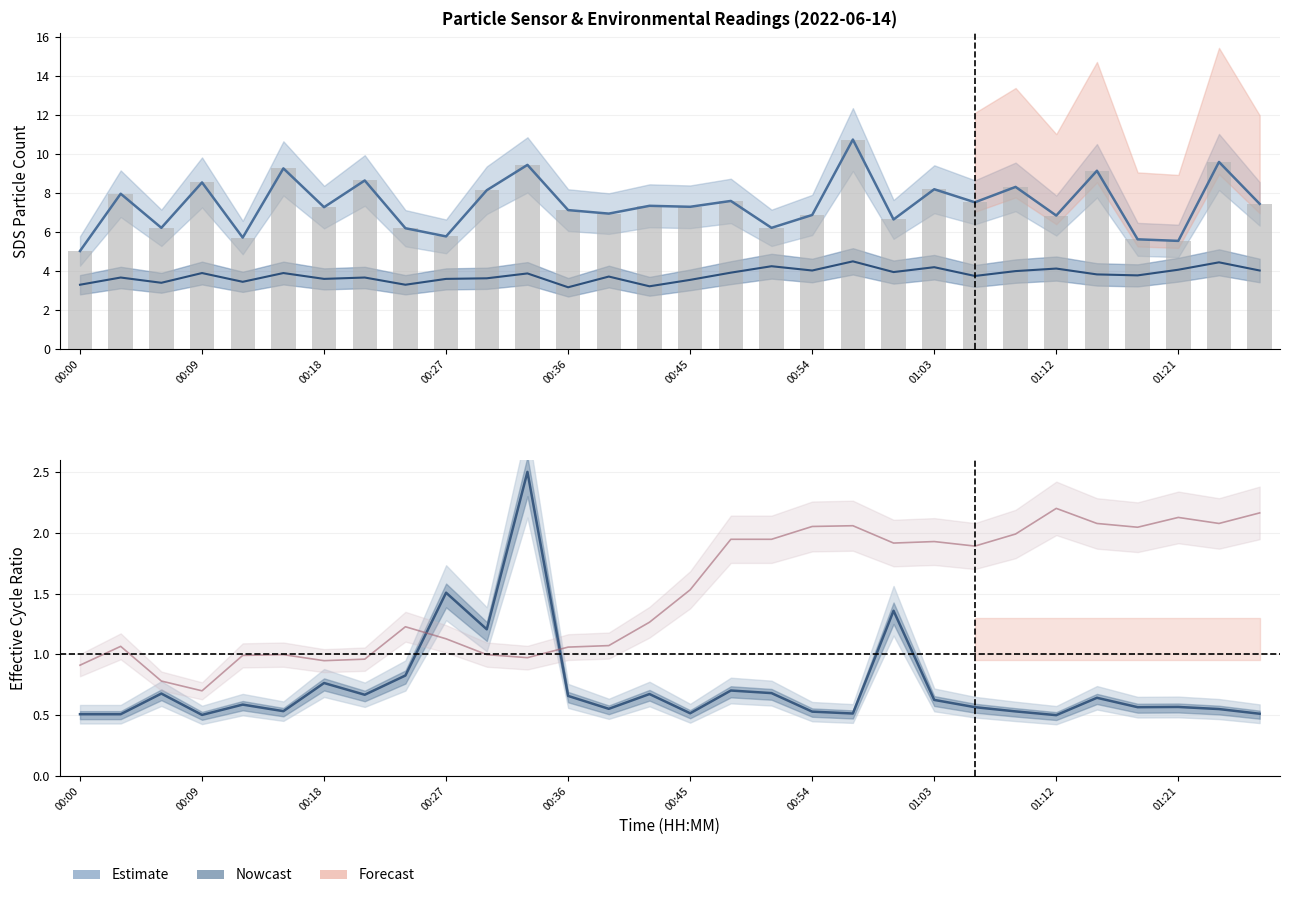

Which category has the highest value in the SDS_P2 series?

19